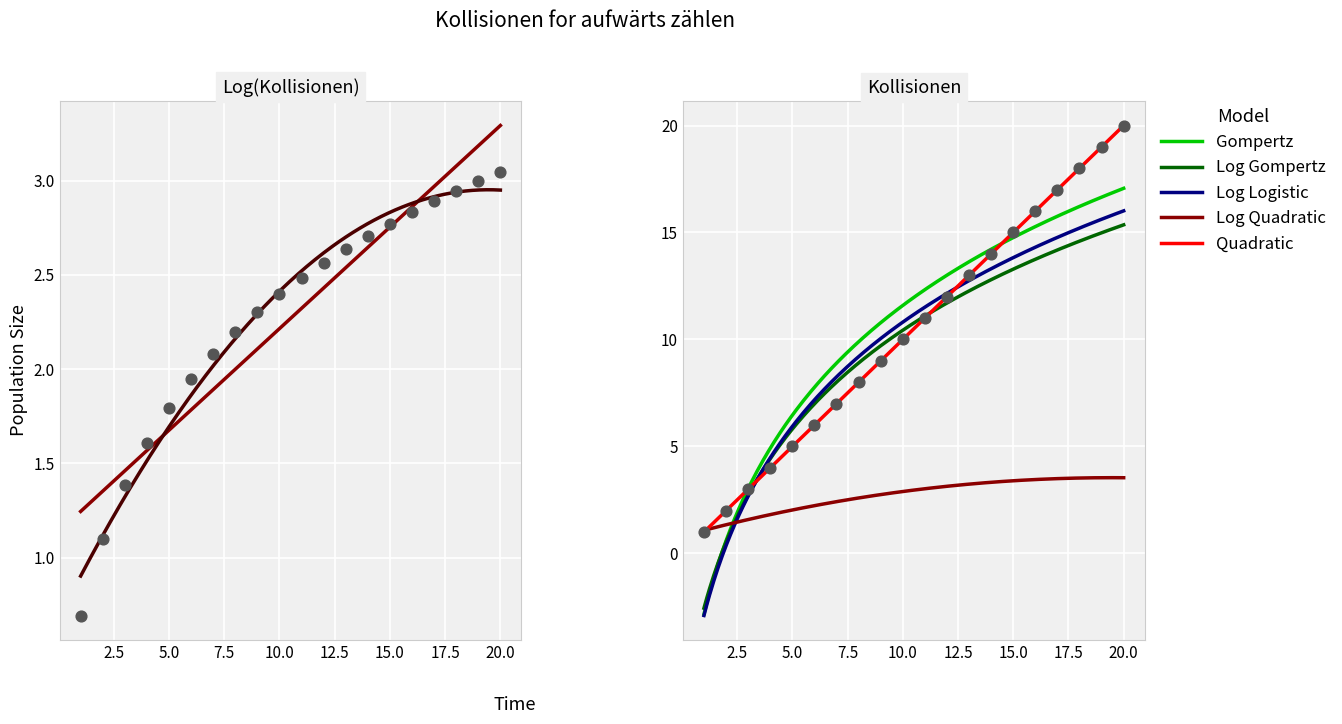

Between 17.5 and 19, which is larger?

19